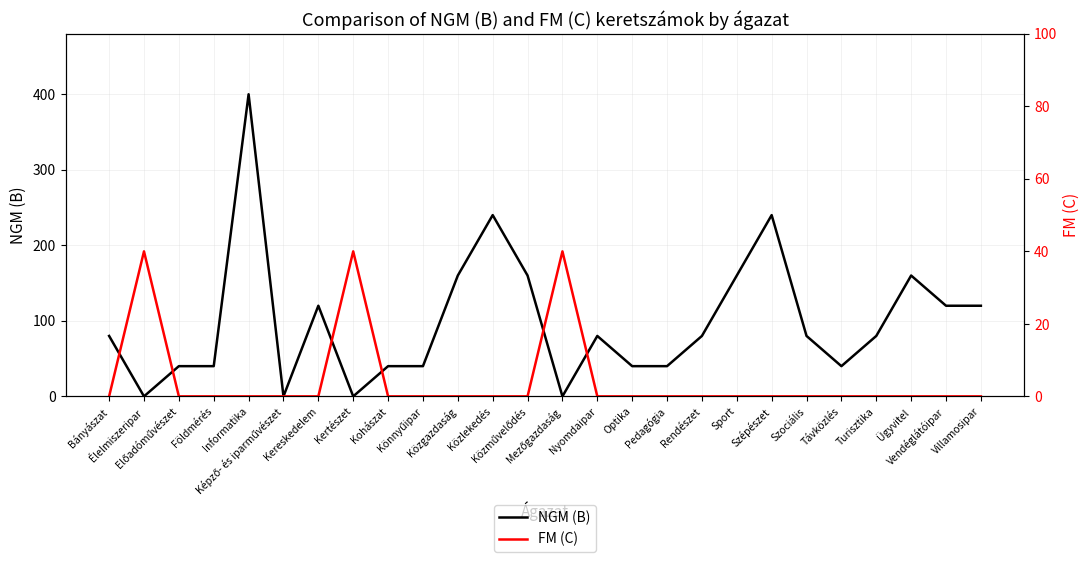

Where is the first local minimum for NGM (B)?

Élelmiszeripar